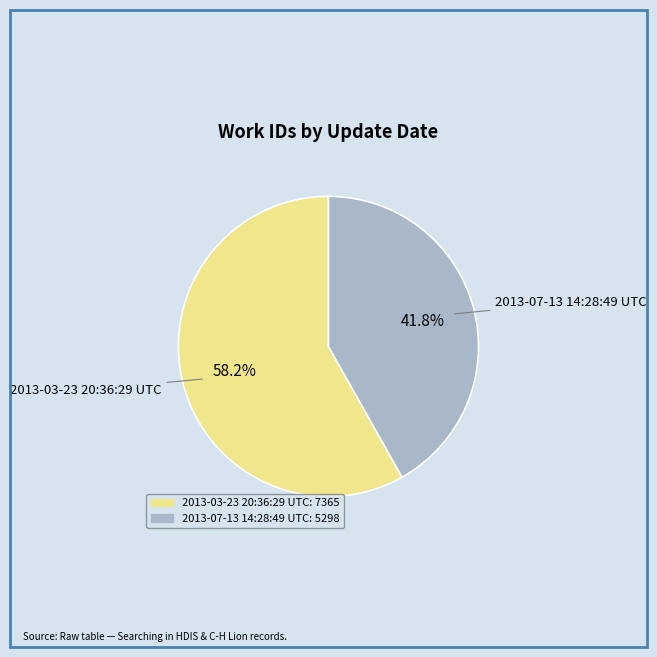

Which category accounts for the majority?

2013-03-23 20:36:29 UTC